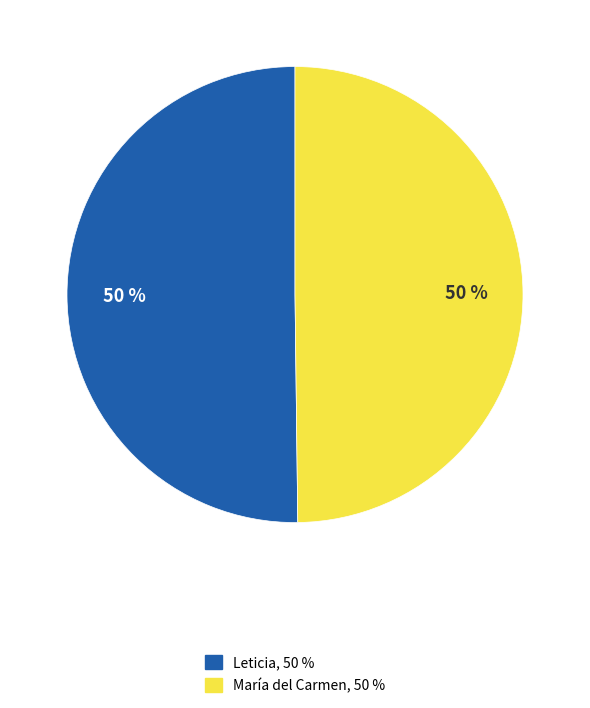

The María del Carmen slice represents 50% of the pie. True or false?

True